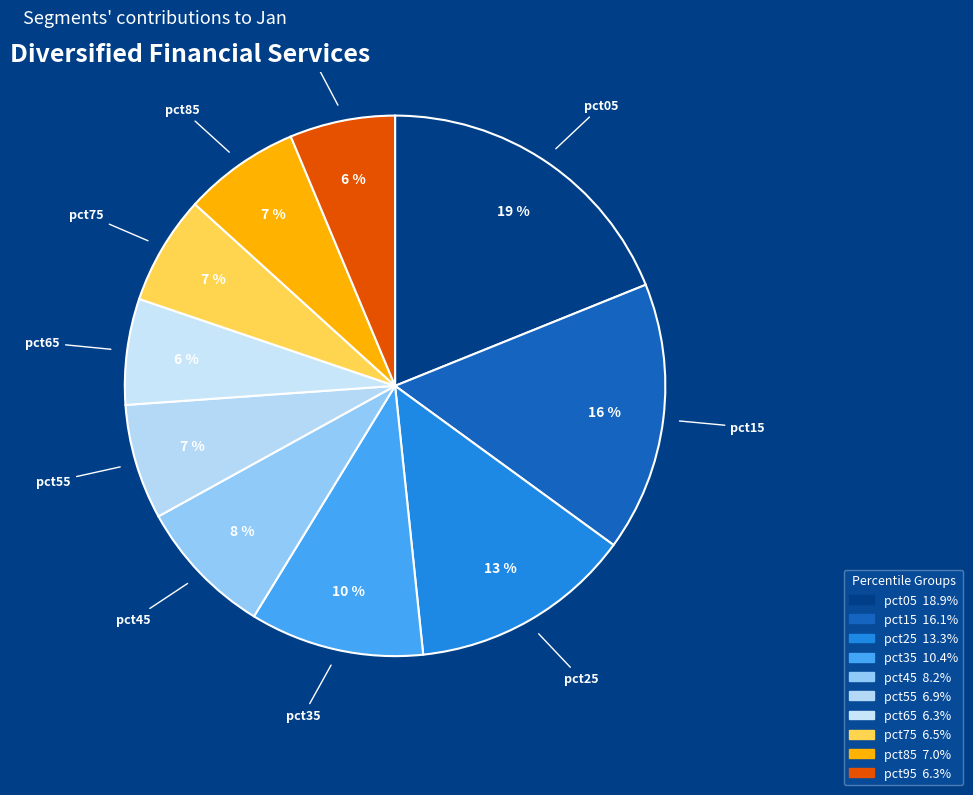

Approximately how many times larger is the value at pct65 compared to pct05?

0.3